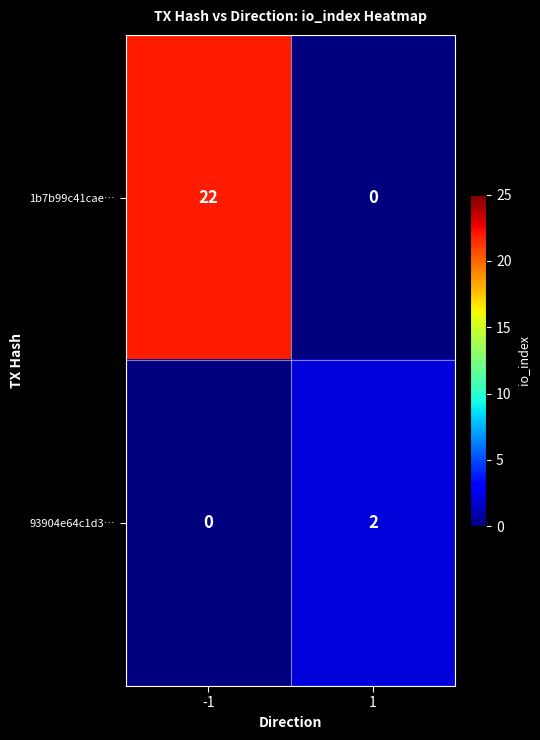

What is the total value across all series at -1?

22